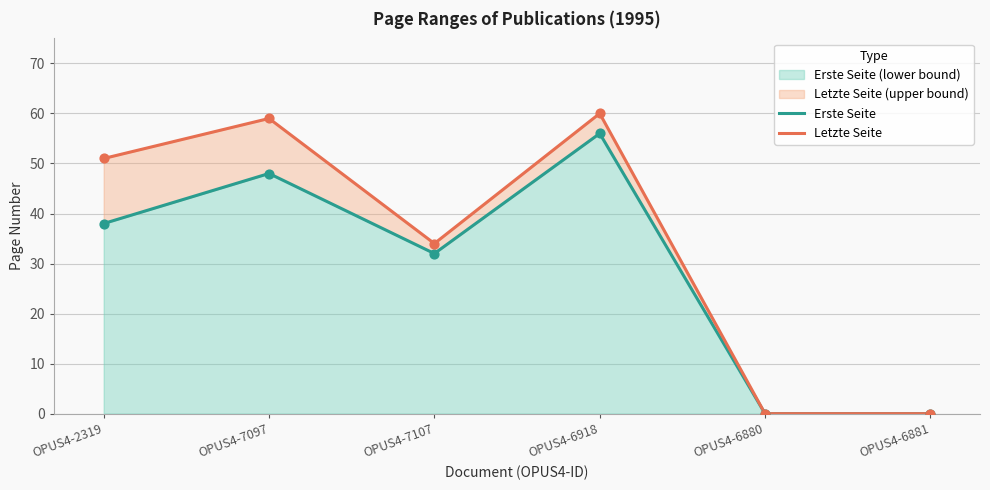

Which series reaches the minimum Y coordinate?

Erste Seite